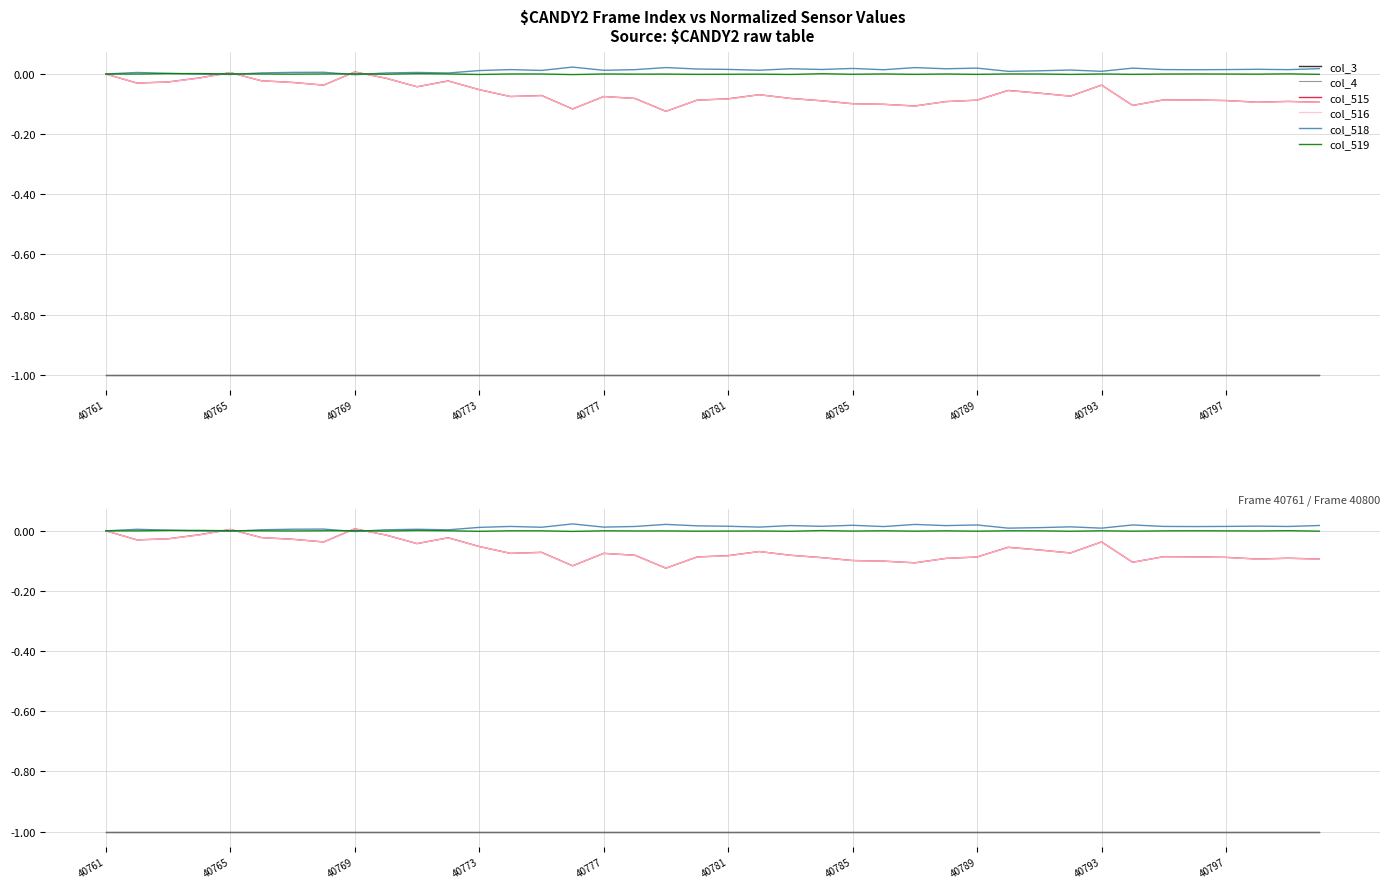

The col_515 series shows -0.1 at 13. True or false?

False